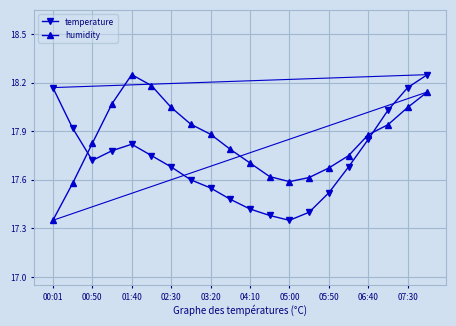

True or false: temperature and humidity cross at least once.

True